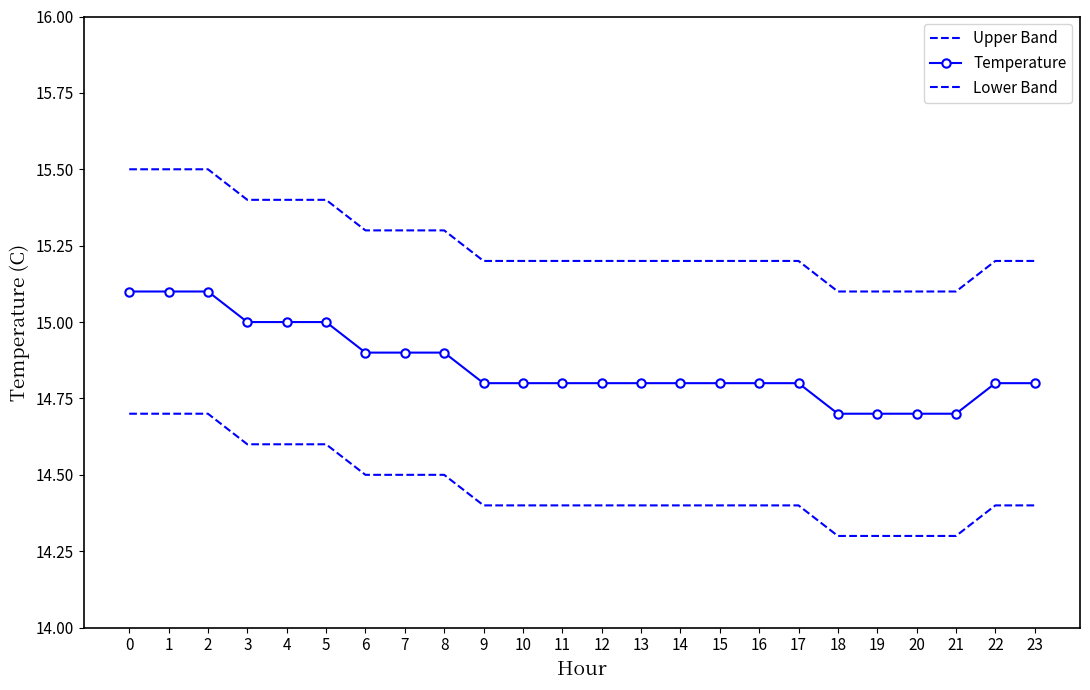

Is it true that Upper Band equals 15.5 at 1?

True